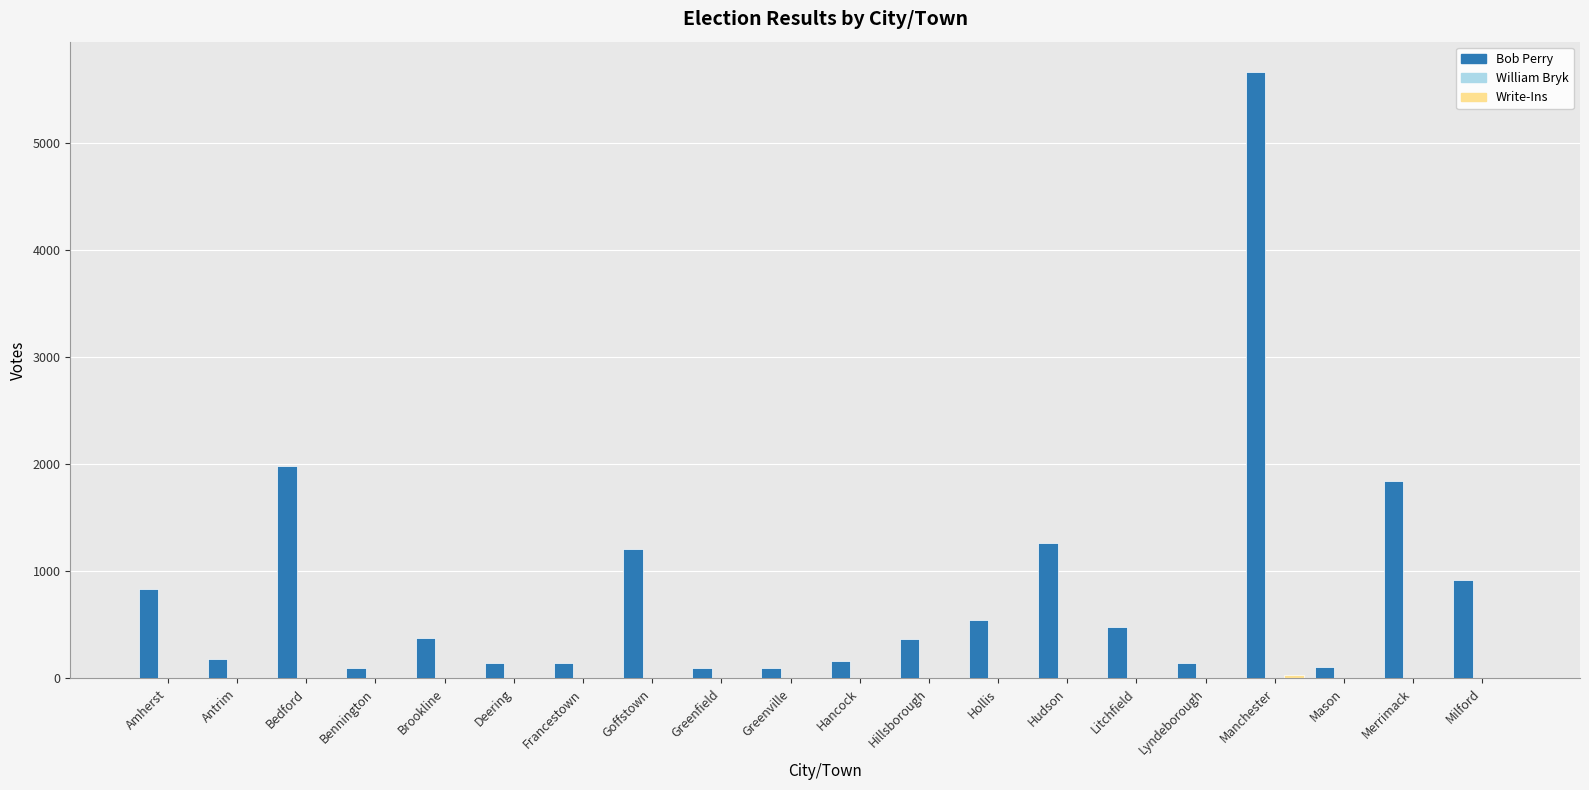

How many series are shown in this chart?

2